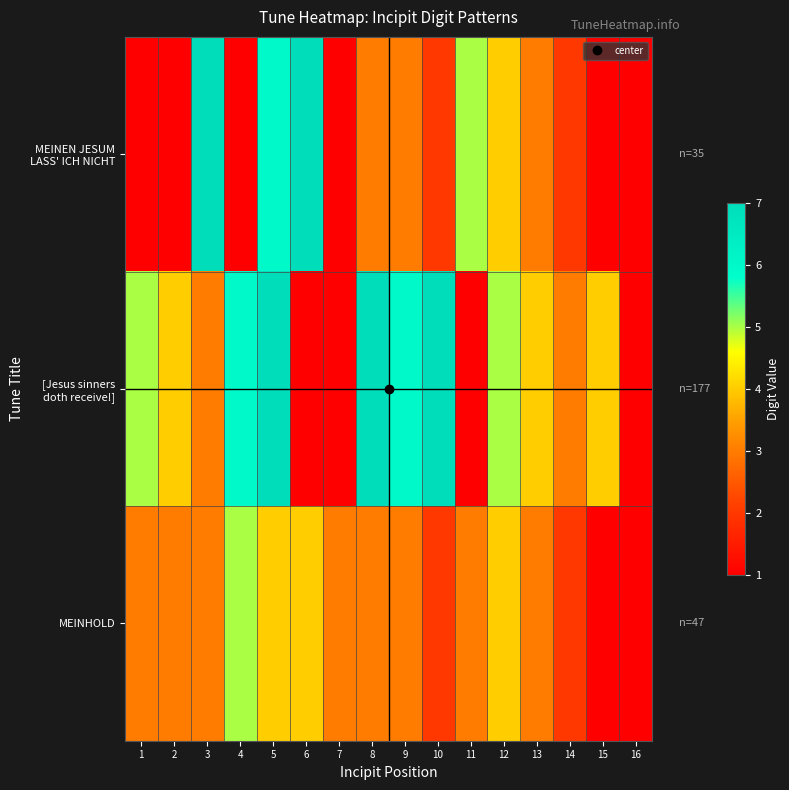

Which has a higher value, 1 or 11?

11